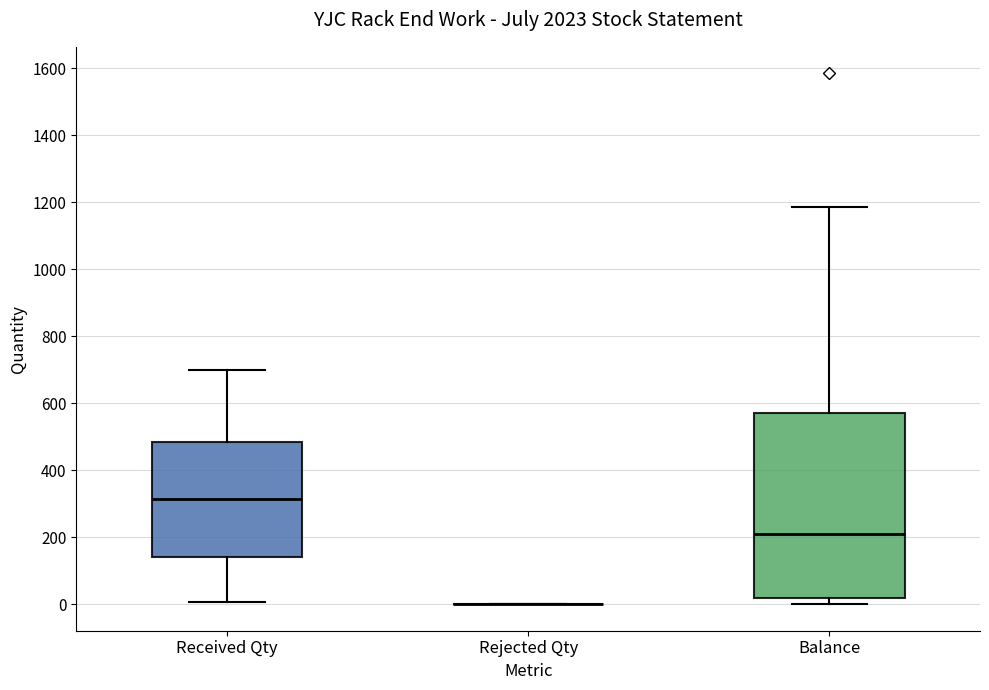

Which box is the tallest, from its lower edge to its upper edge?

Balance